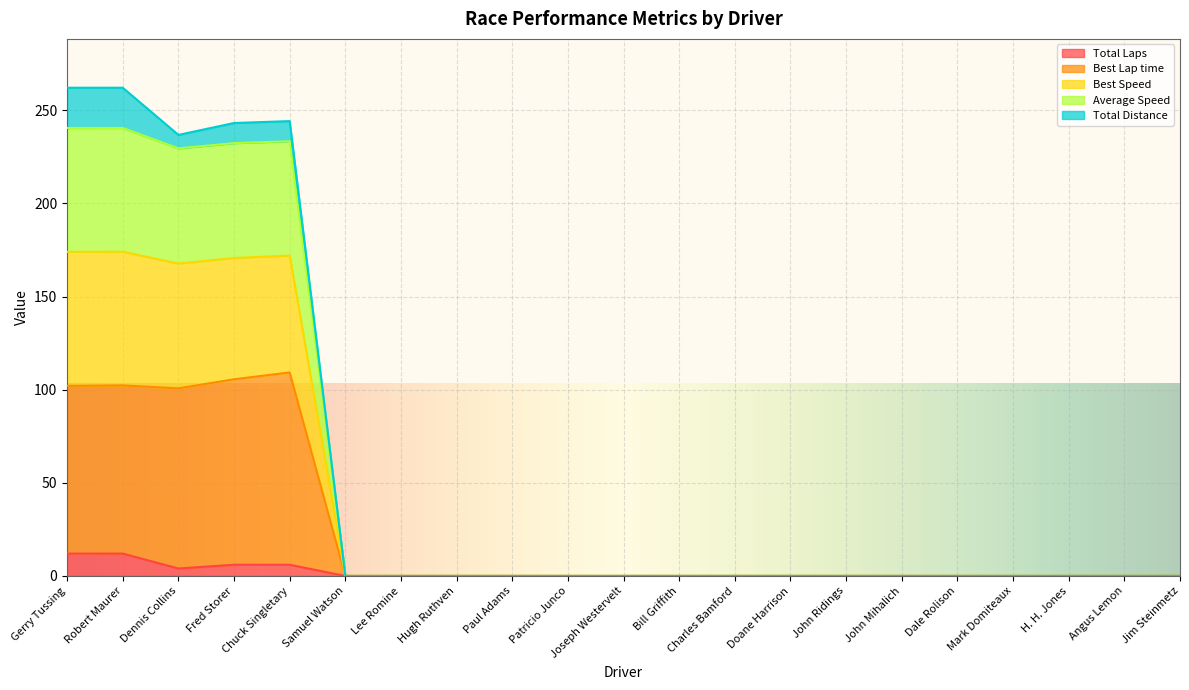

What is the average value of the Total Laps series?

1.9